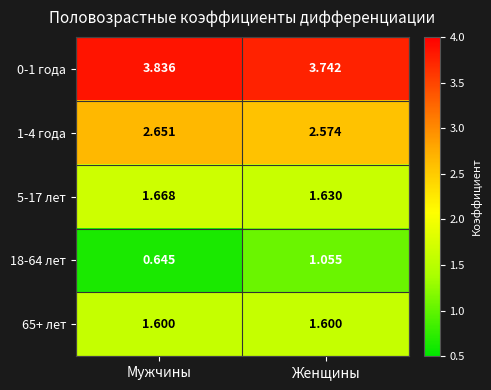

At which label is 5-17 лет closest to 1?

Женщины